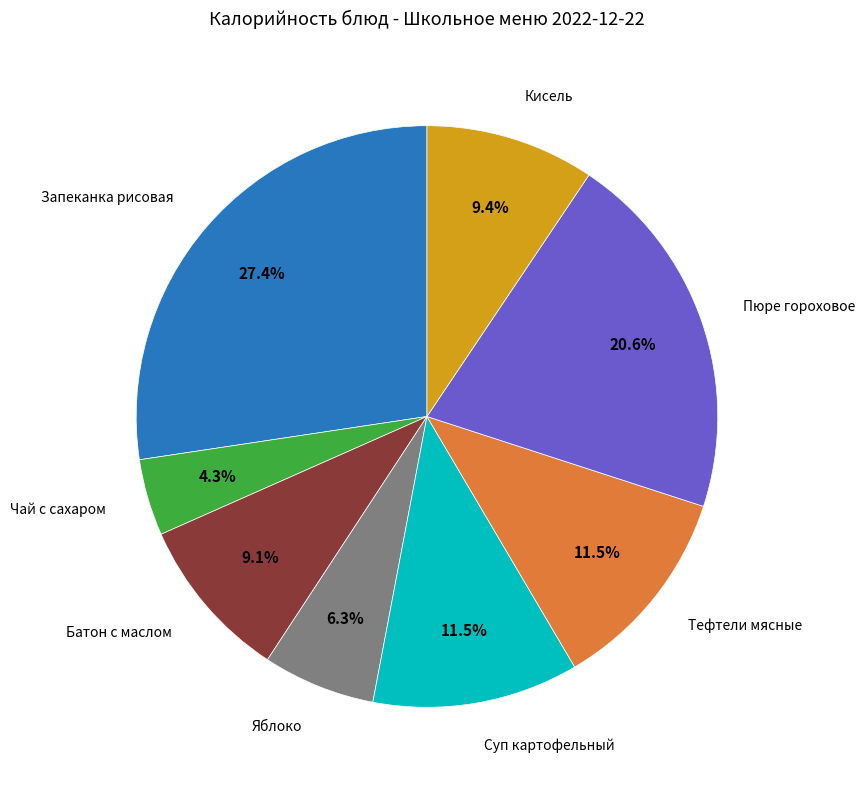

Is there a majority slice in this chart?

No